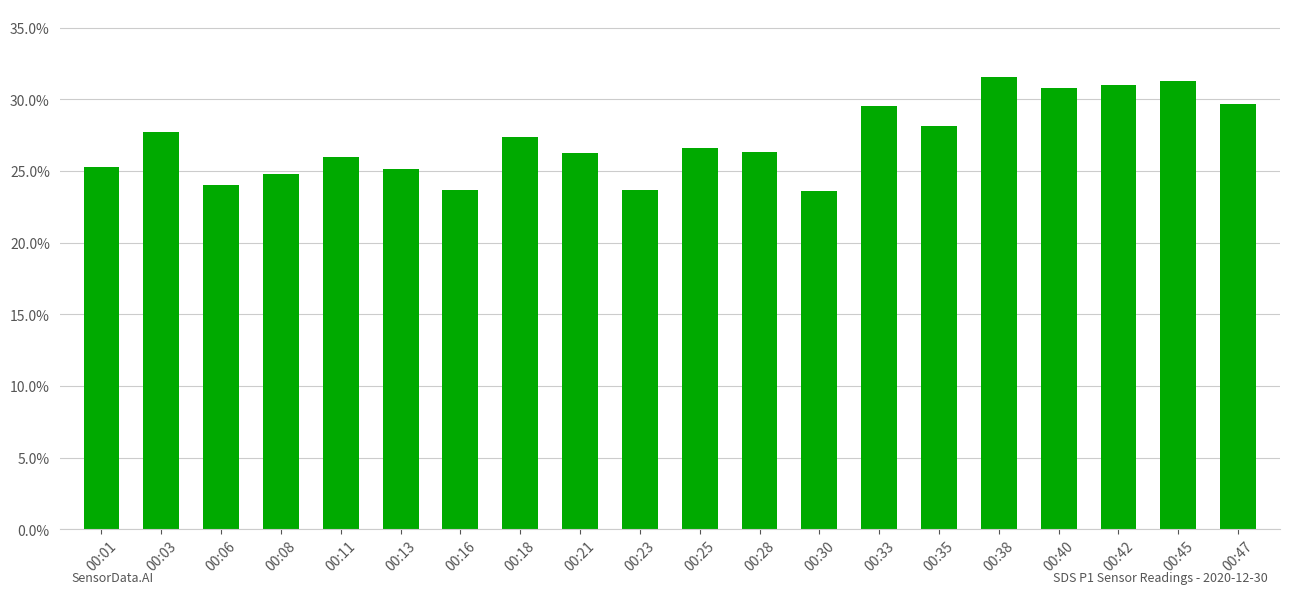

What is the greatest value displayed?

31.6